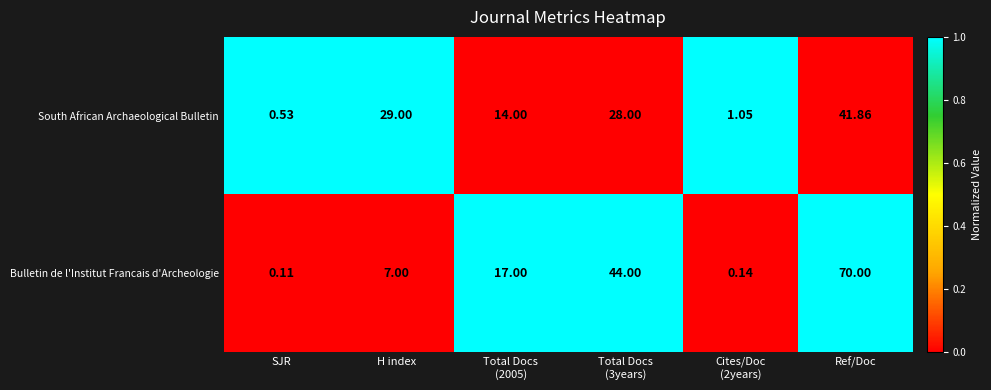

At which category is the sum across all series the highest?

Ref/Doc